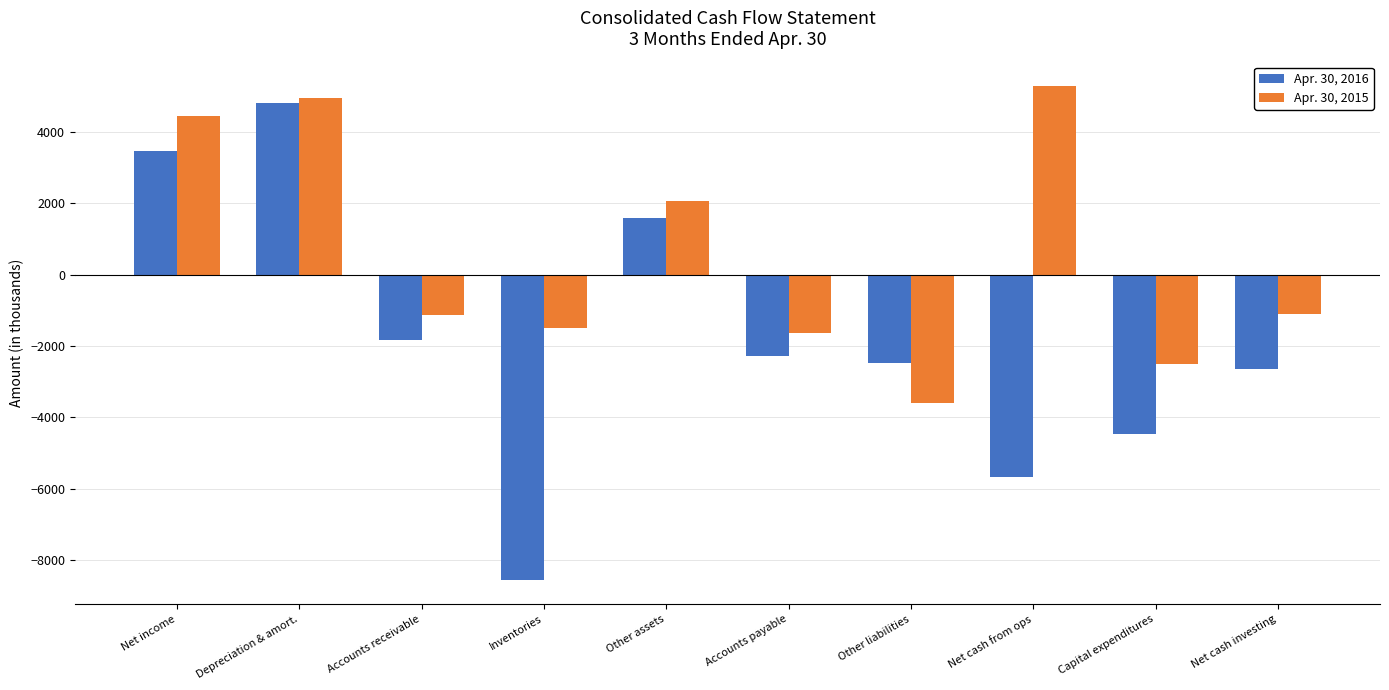

Rank the series at Accounts payable from lowest to highest value.

Apr. 30, 2016, Apr. 30, 2015